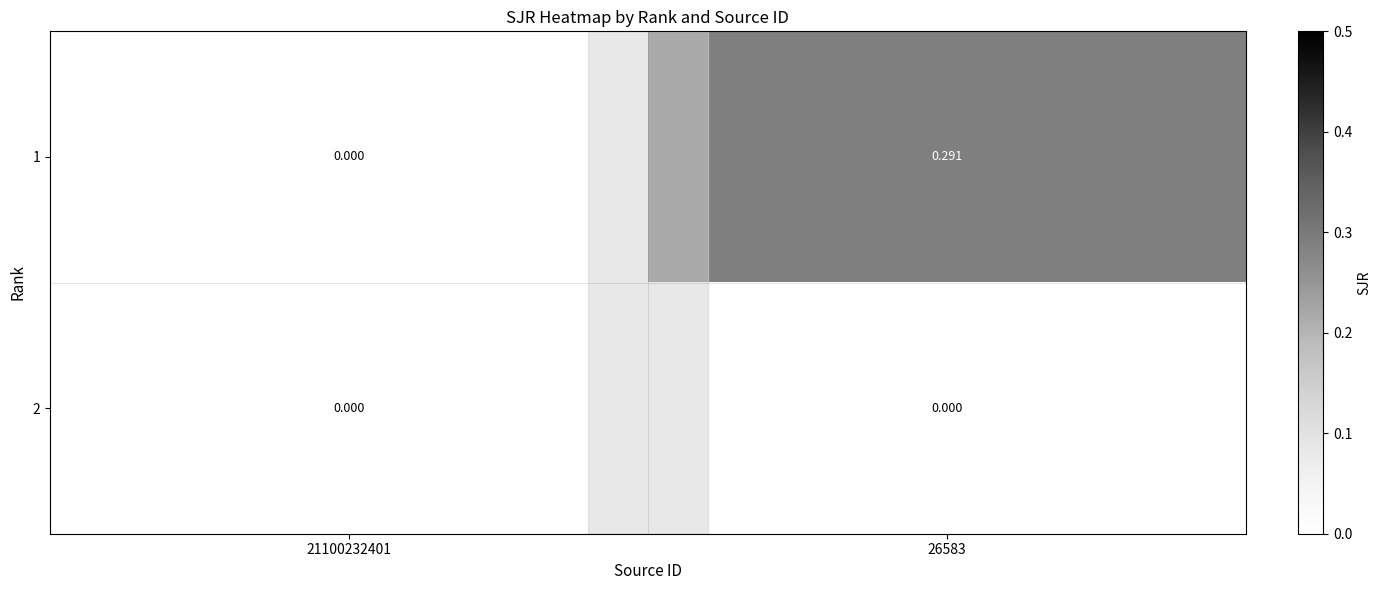

Is the value of 1 at 26583 greater than the value of 2 at 21100232401?

Yes